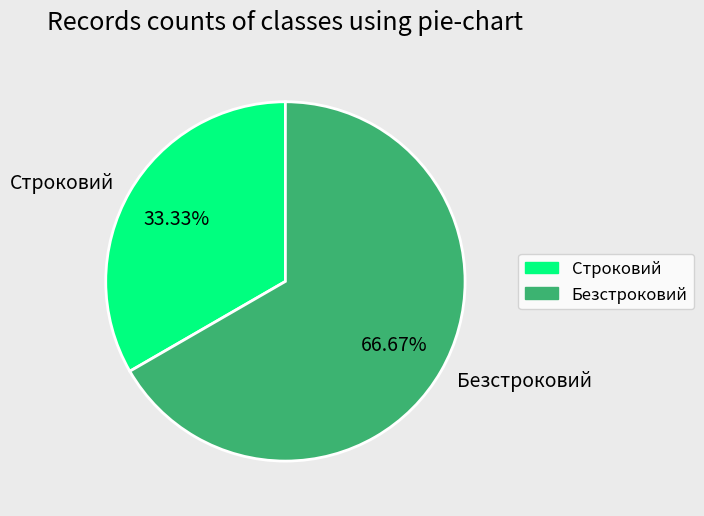

Rank the categories by value from highest to lowest.

Безстроковий, Строковий